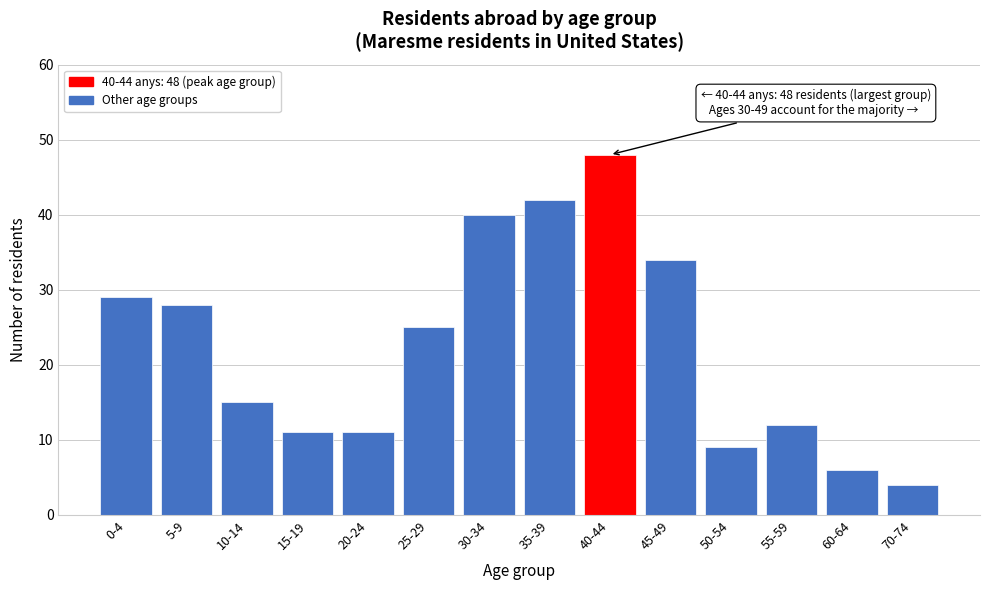

Reading right to left, list all the values displayed in this chart.

4	6	12	9	34	48	42	40	25	11	11	15	28	29